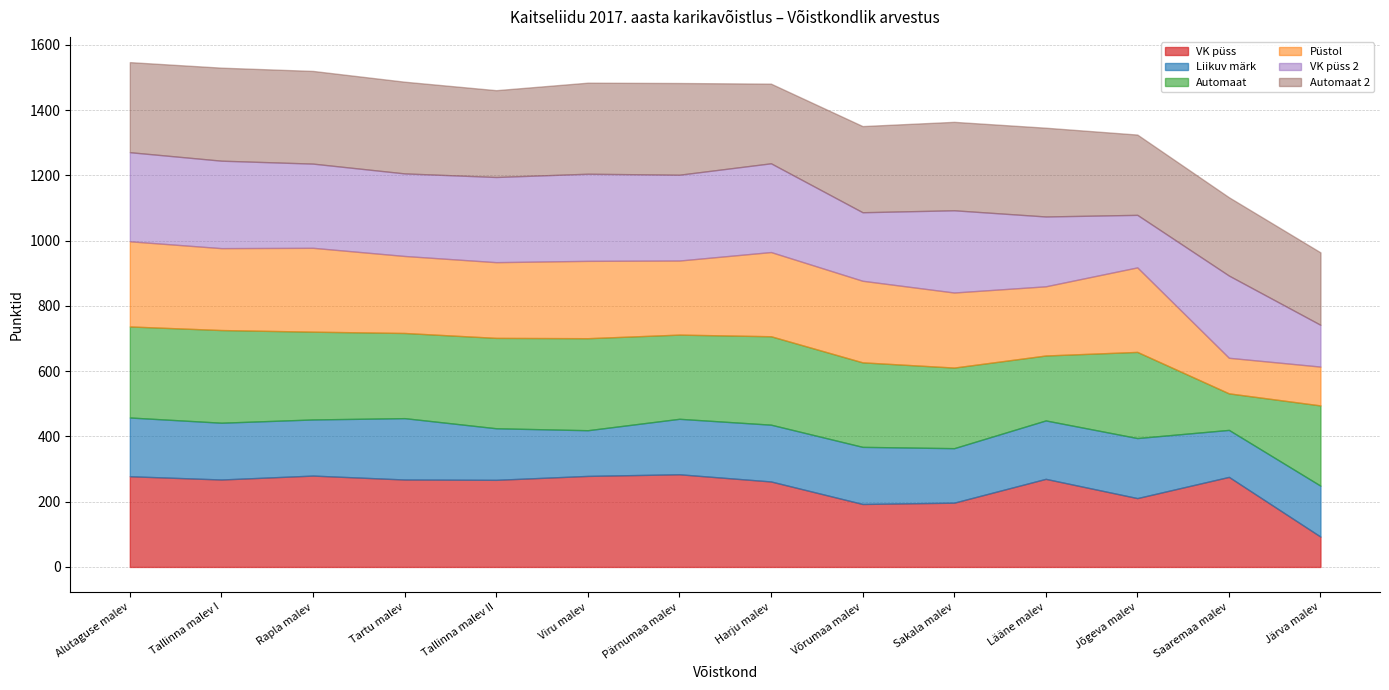

The VK püss series shows 211 at Jõgeva malev. True or false?

True